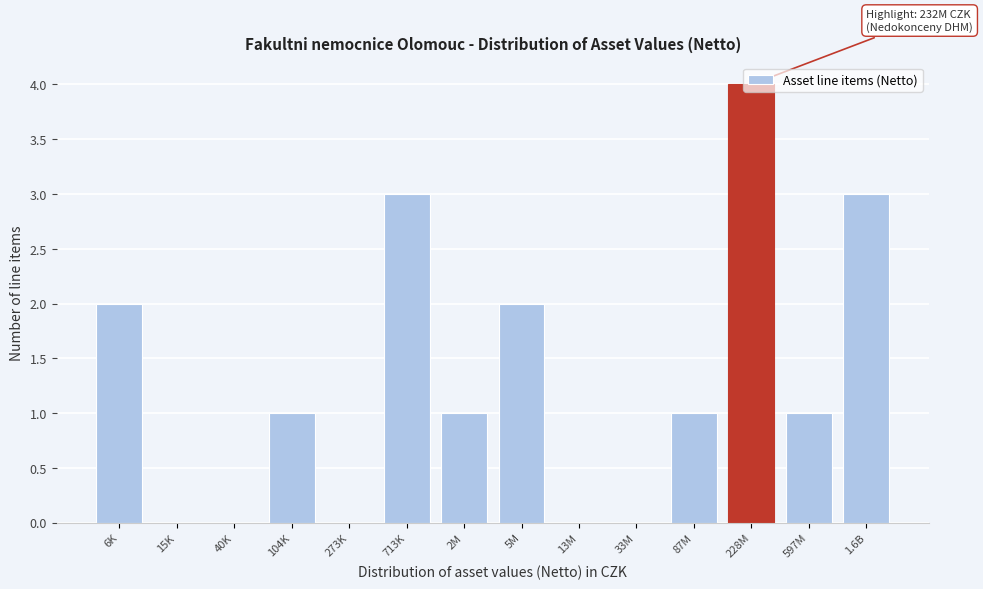

What is the greatest value displayed?

4